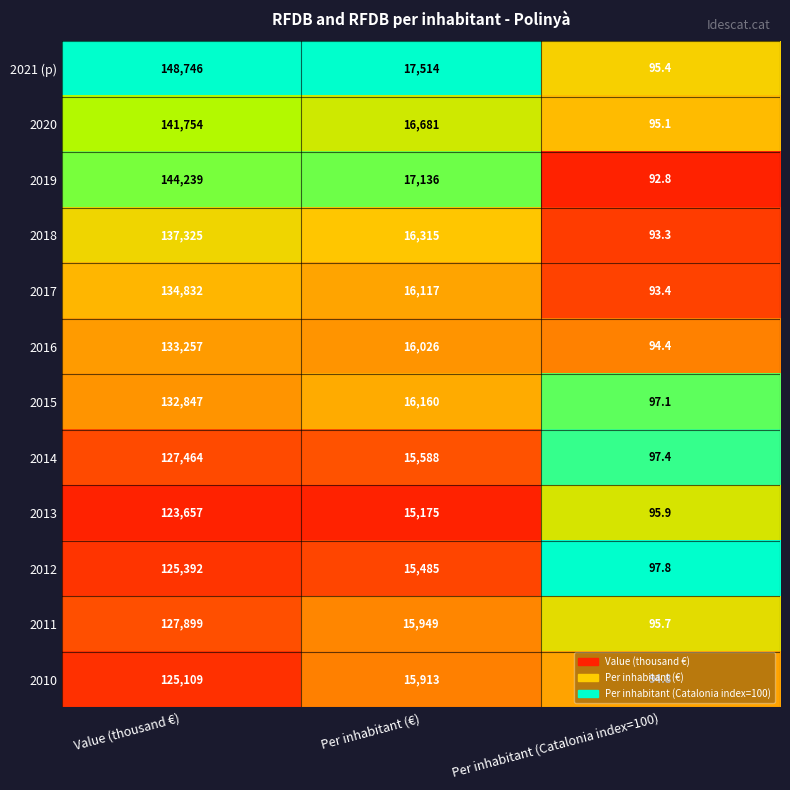

The value of 2012 at Value (thousand €) is 201587.2. True or false?

False